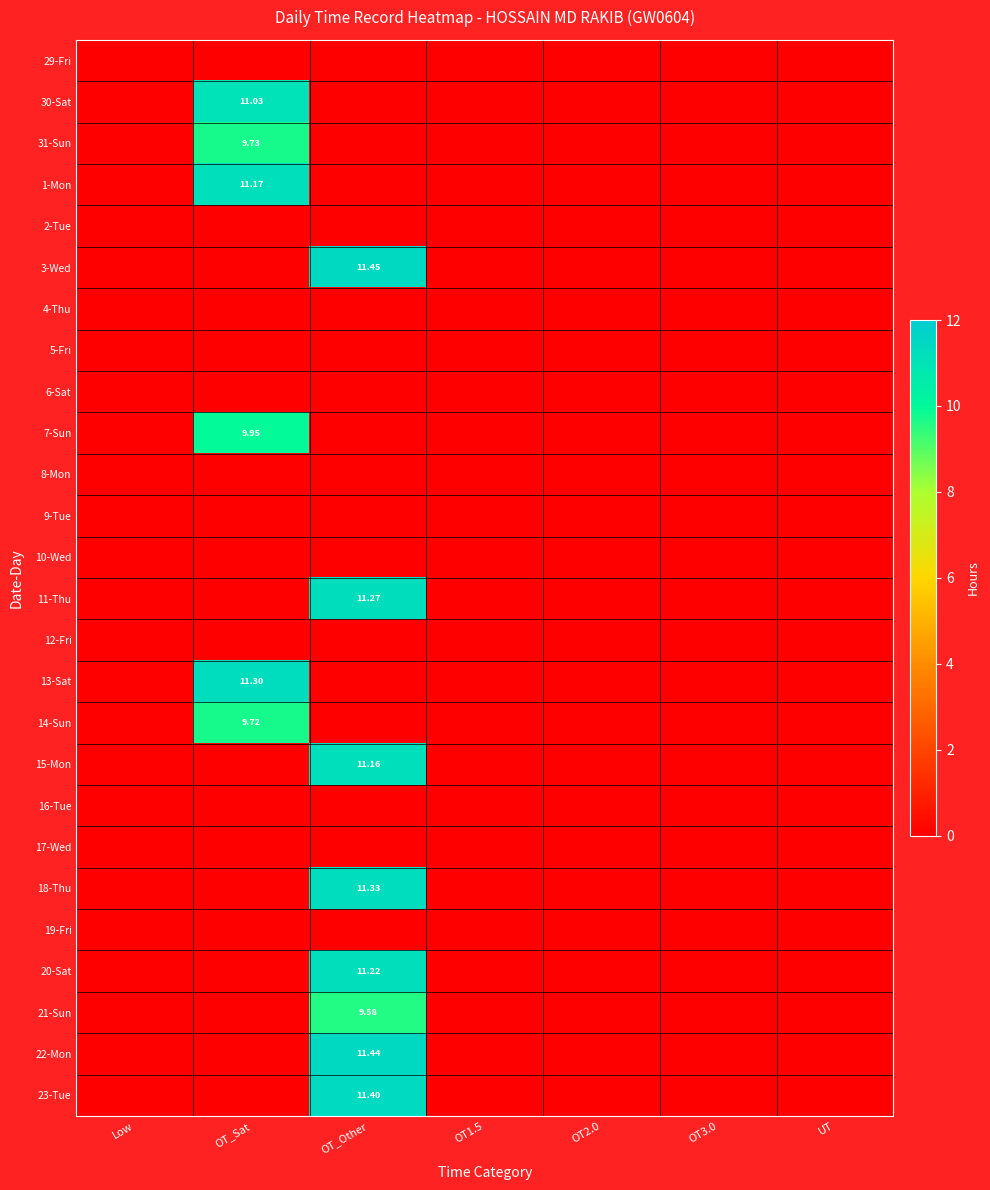

At which category is the sum across all series the highest?

OT_Other